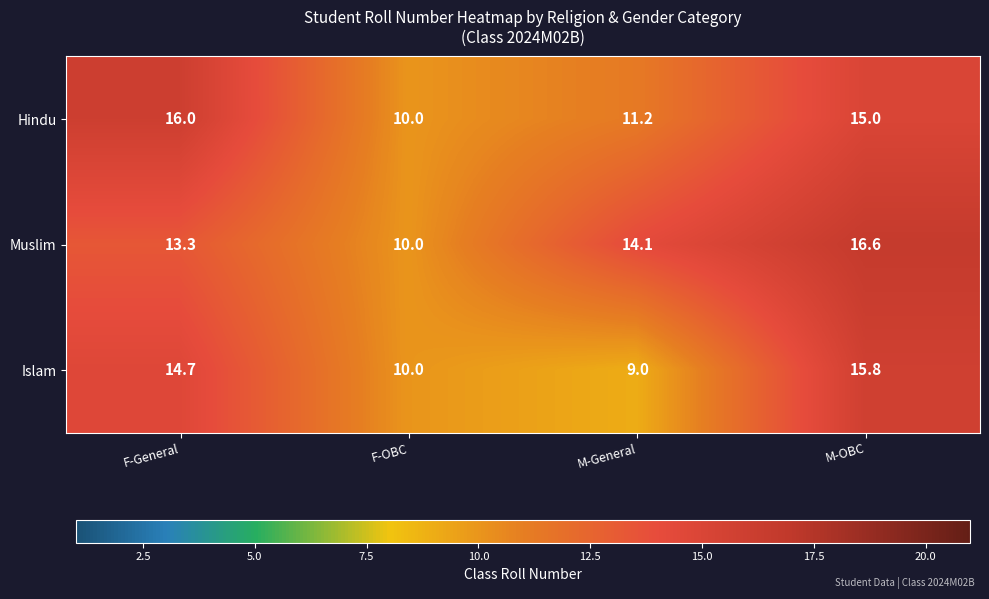

Count the number of data series in this chart.

3